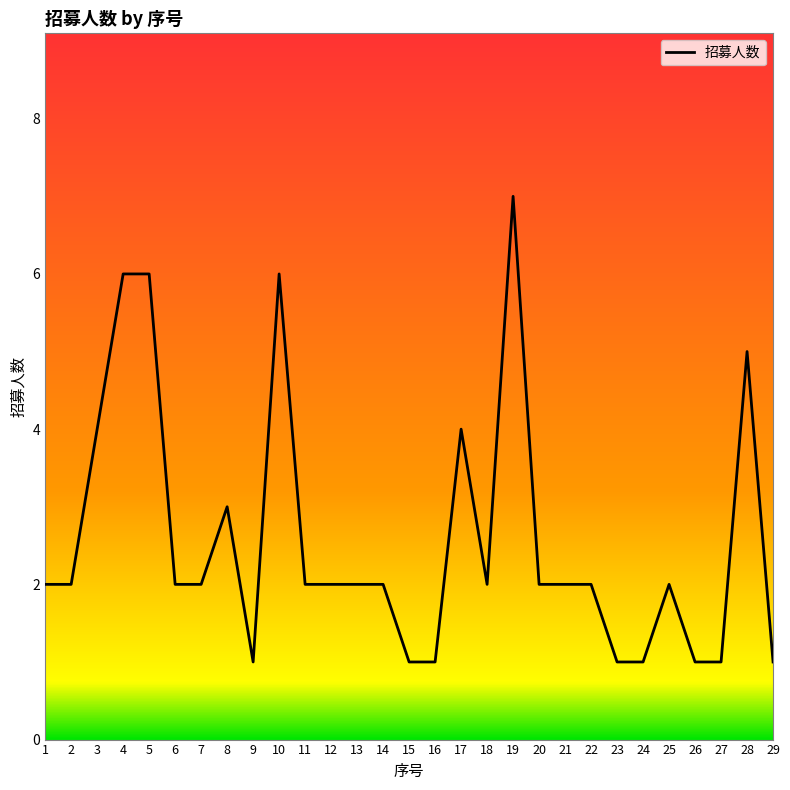

What is the ratio of the value at 16 to the value at 27?

1.0